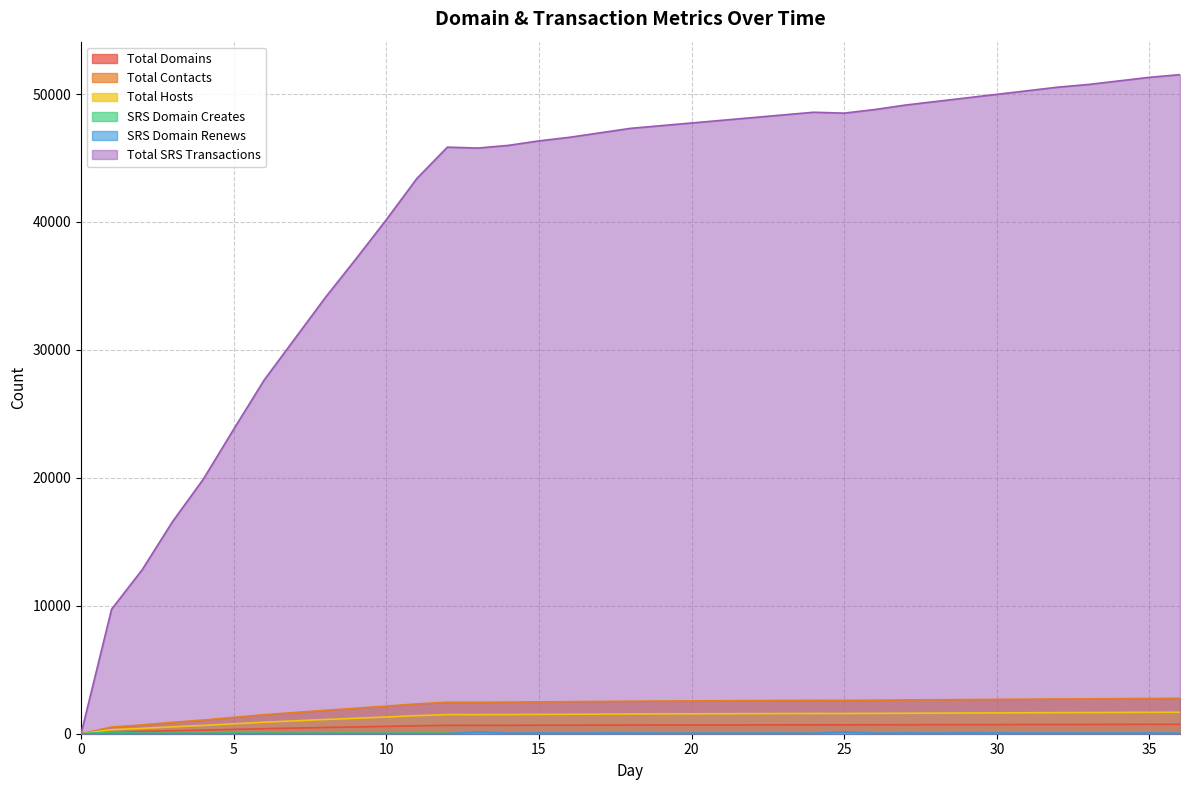

How many lines are shown in the chart?

6